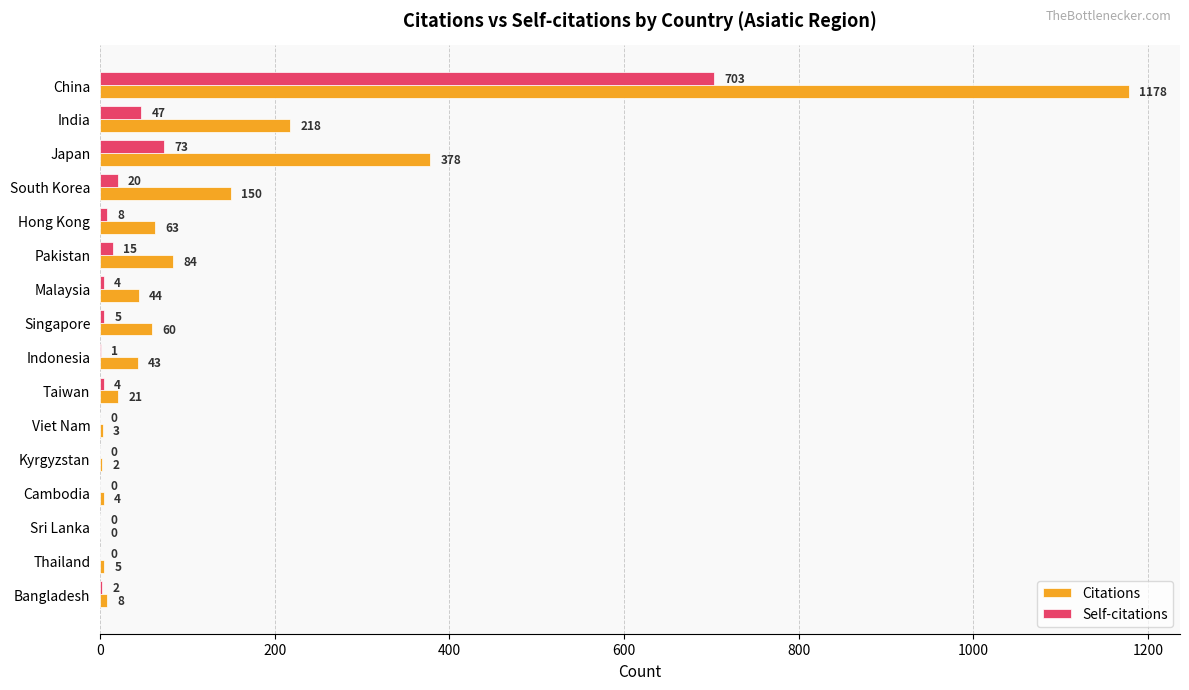

At which label does Citations reach its peak?

China